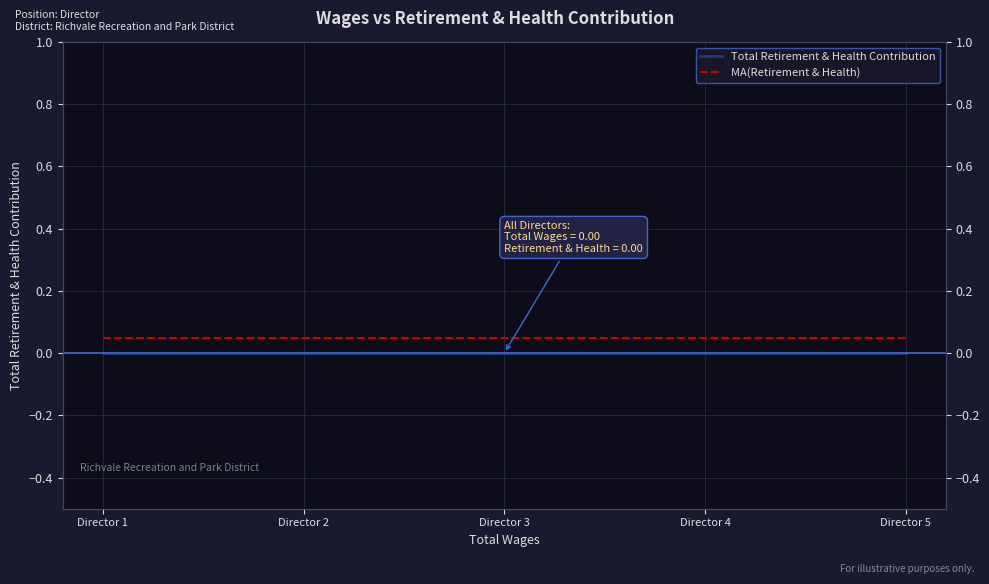

At which label is Total Retirement & Health Contribution closest to 0?

Director 1